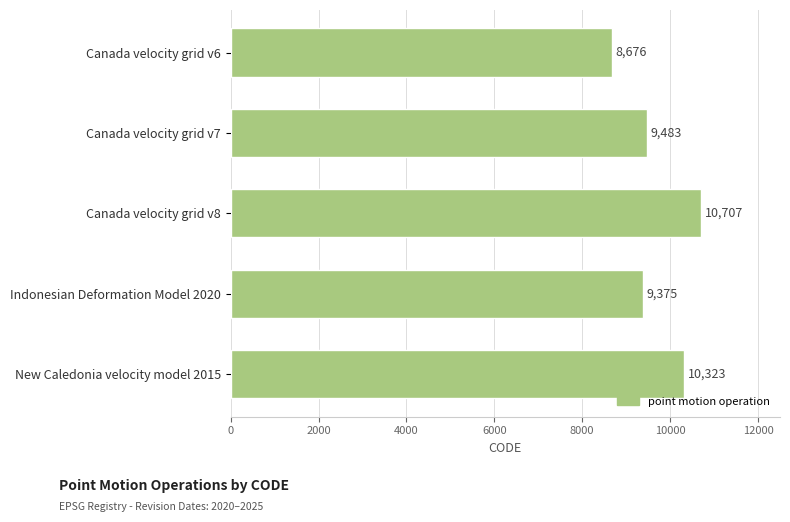

How many series are shown in this chart?

1